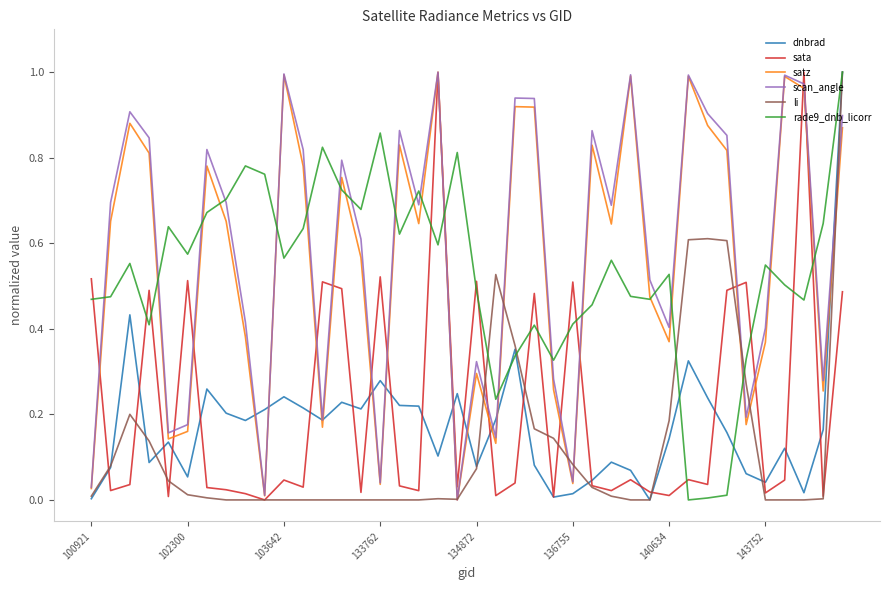

How many times do li and satz cross each other?

9